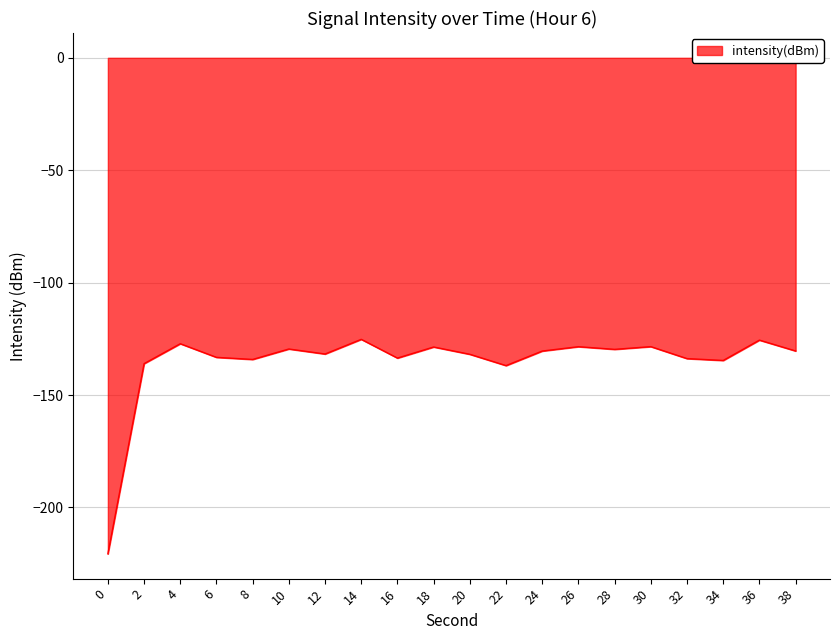

What is the smallest value displayed?

-220.6